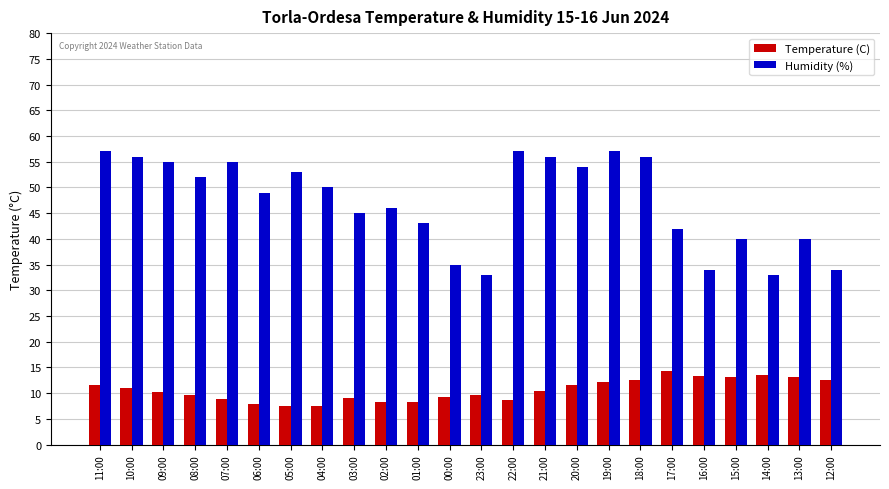

Read the Humidity (%) value at 03:00.

45.0